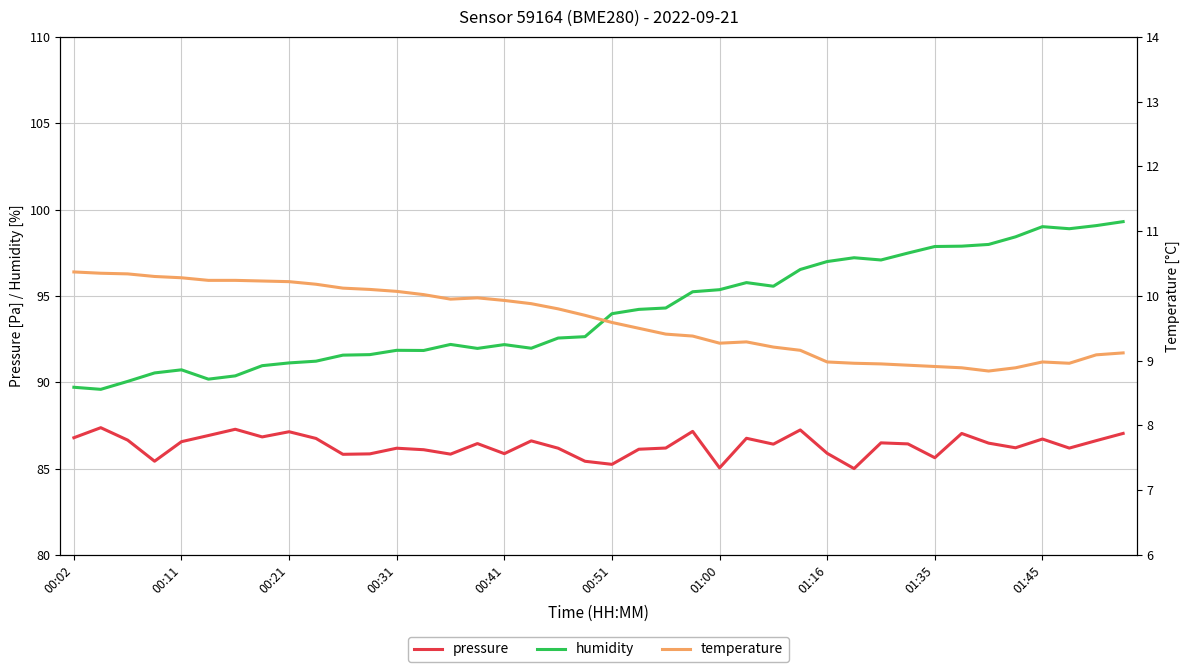

Reading right to left, what are all the values shown in this chart?

pressure: 87.0	86.6	86.2	86.7	86.2	86.5	87.0	85.6	86.4	86.5	85.0	85.9	87.2	86.4	86.8	85.0	87.2	86.2	86.1	85.2	85.4	86.2	86.6	85.9	86.5	85.8	86.1	86.2	85.9	85.8	86.7	87.1	86.8	87.3	86.9	86.6	85.4	86.7	87.4	86.8
humidity: 99.3	99.1	98.9	99.0	98.4	98.0	97.9	97.9	97.5	97.1	97.2	97.0	96.5	95.6	95.8	95.4	95.2	94.3	94.2	94.0	92.6	92.6	92.0	92.2	92.0	92.2	91.8	91.8	91.6	91.6	91.2	91.1	91.0	90.4	90.2	90.7	90.5	90.0	89.6	89.7
temperature: 9.1	9.1	9.0	9.0	8.9	8.8	8.9	8.9	8.9	8.9	9.0	9.0	9.2	9.2	9.3	9.3	9.4	9.4	9.5	9.6	9.7	9.8	9.9	9.9	10.0	9.9	10.0	10.1	10.1	10.1	10.2	10.2	10.2	10.2	10.2	10.3	10.3	10.3	10.3	10.4